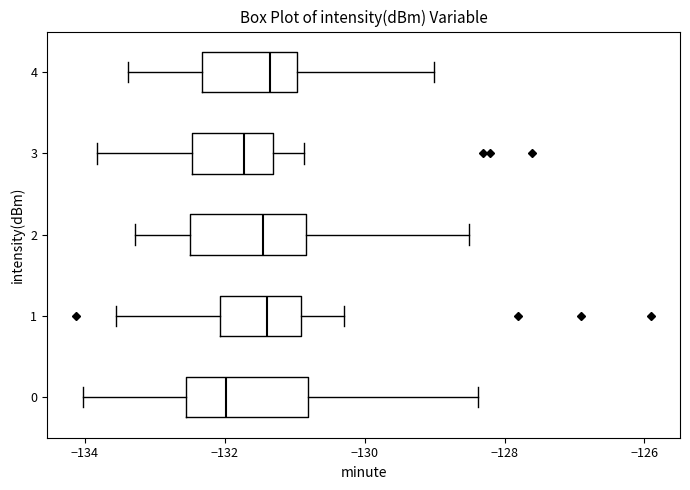

Reading bottom to top, transcribe this box plot: for each box, give where its median line is, the range the box spans, and where its two whiskers end, as read against the x-axis. The values are not printed on the chart, so give them approximately, as read against the axis.

0: median -132.0, box -132.6 to -130.8, whiskers -134.0 to -128.4
1: median -131.4, box -132.0 to -131.0, whiskers -133.6 to -130.2
2: median -131.4, box -132.4 to -130.8, whiskers -133.2 to -128.6
3: median -131.8, box -132.4 to -131.4, whiskers -133.8 to -130.8
4: median -131.4, box -132.4 to -131.0, whiskers -133.4 to -129.0